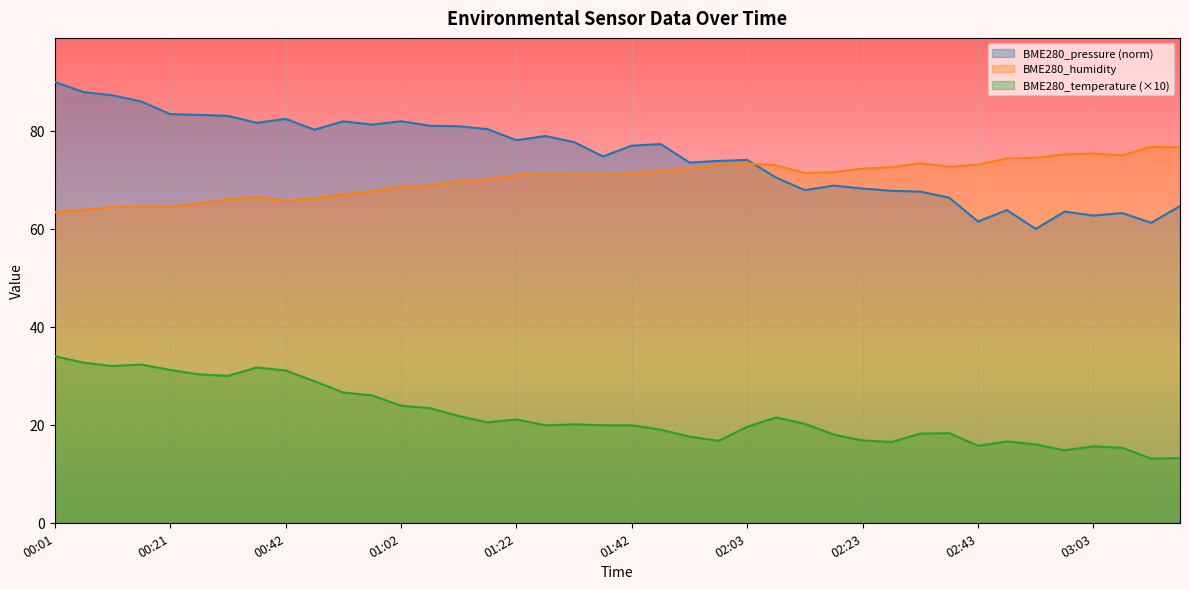

What is the difference between the BME280_humidity values at 00:57 and 01:12?

2.0